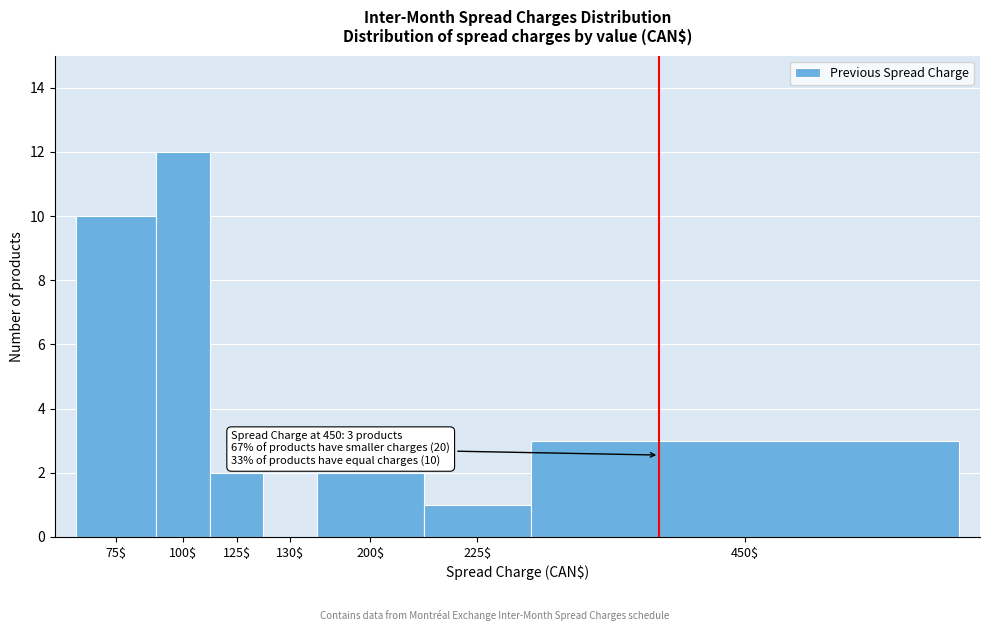

True or false: the data shows 3 at 200$.

False